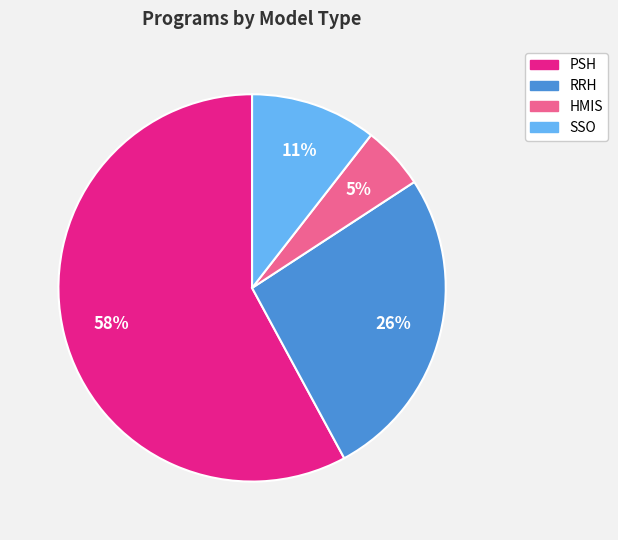

Approximately how many times larger is the value at HMIS compared to SSO?

0.5